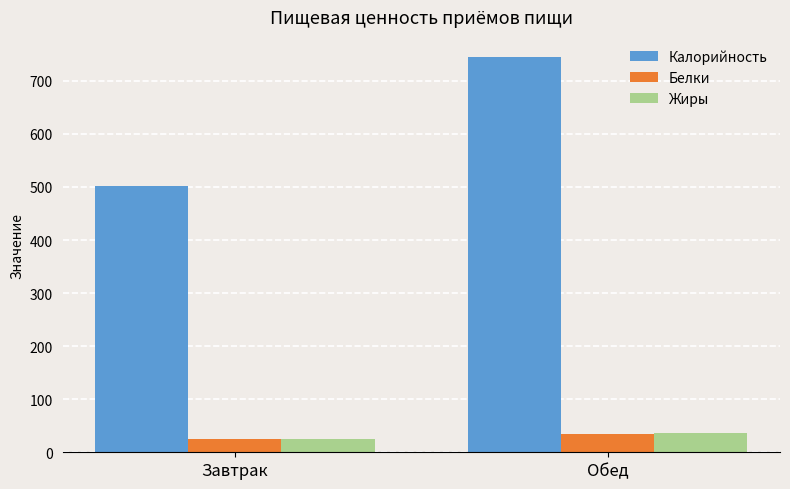

What is the average value of the Жиры series?

30.0